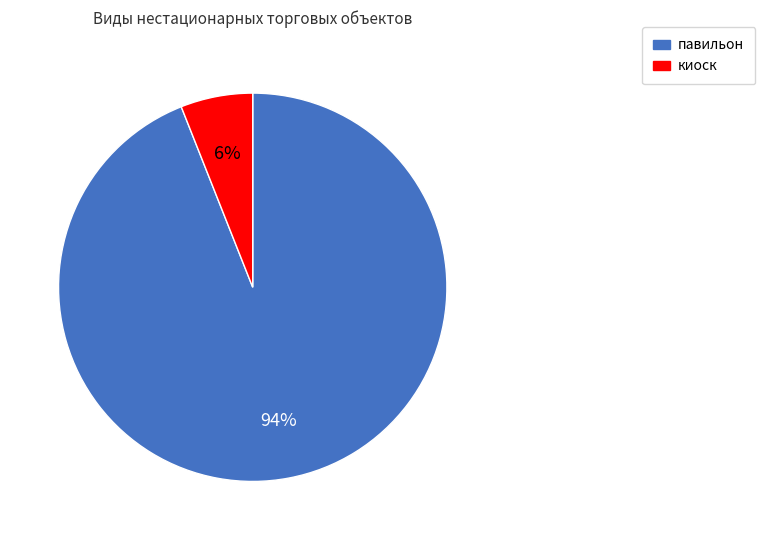

To the nearest percent, what is the combined percentage of киоск and павильон?

100%